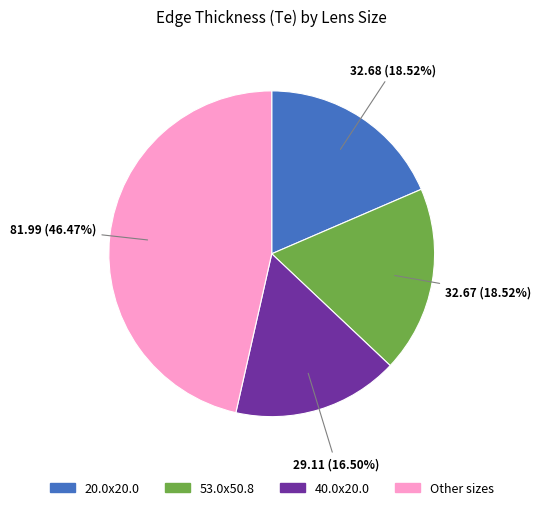

Does any single category account for the majority?

No